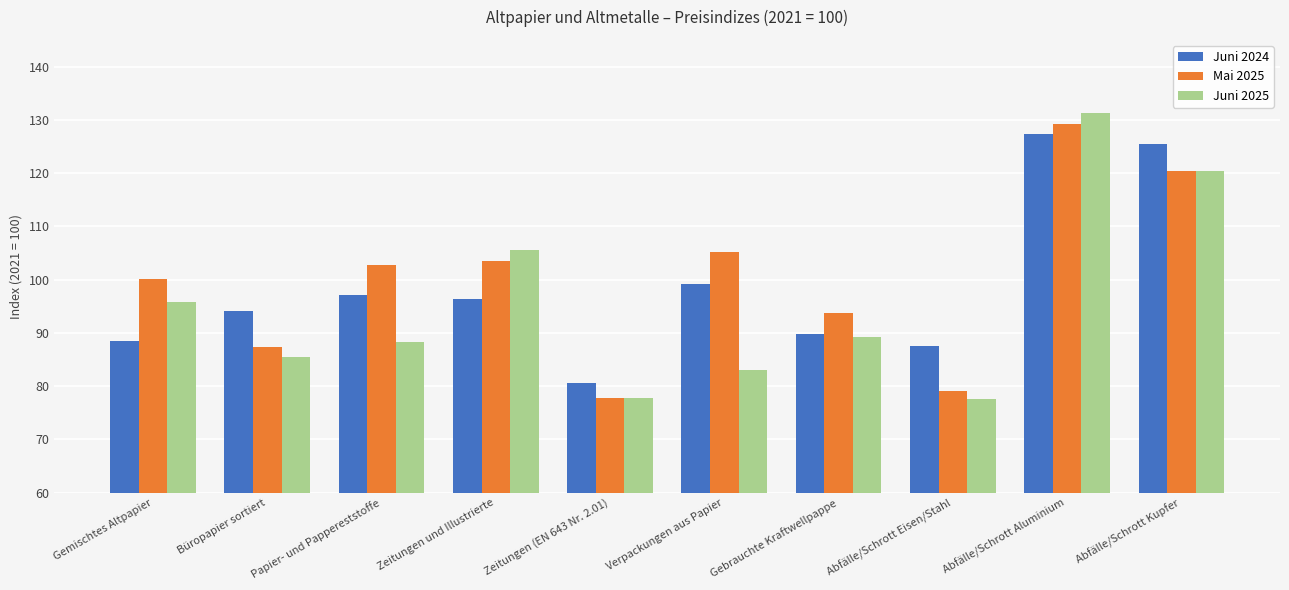

Which series has the largest total across all categories?

Mai 2025